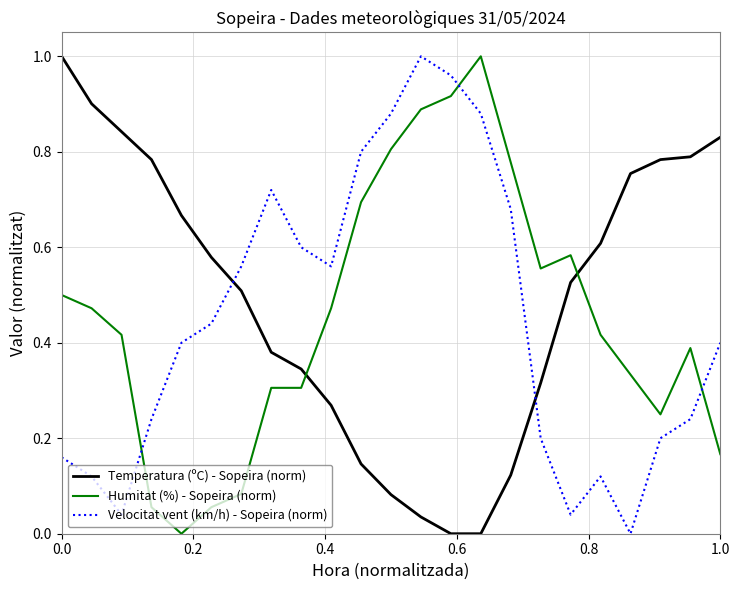

True or false: Temperatura (ºC) - Sopeira (norm) has more than 2 interior local peaks.

False